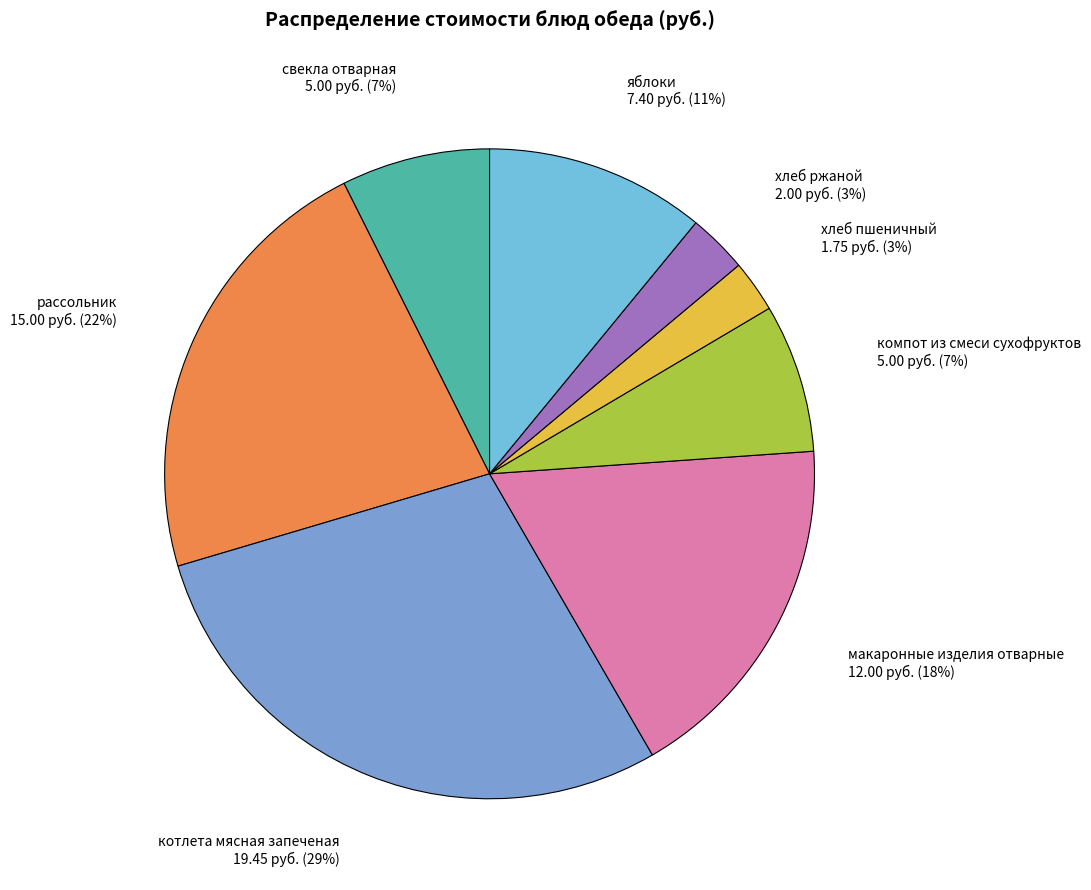

Count the number of slices in the pie.

8